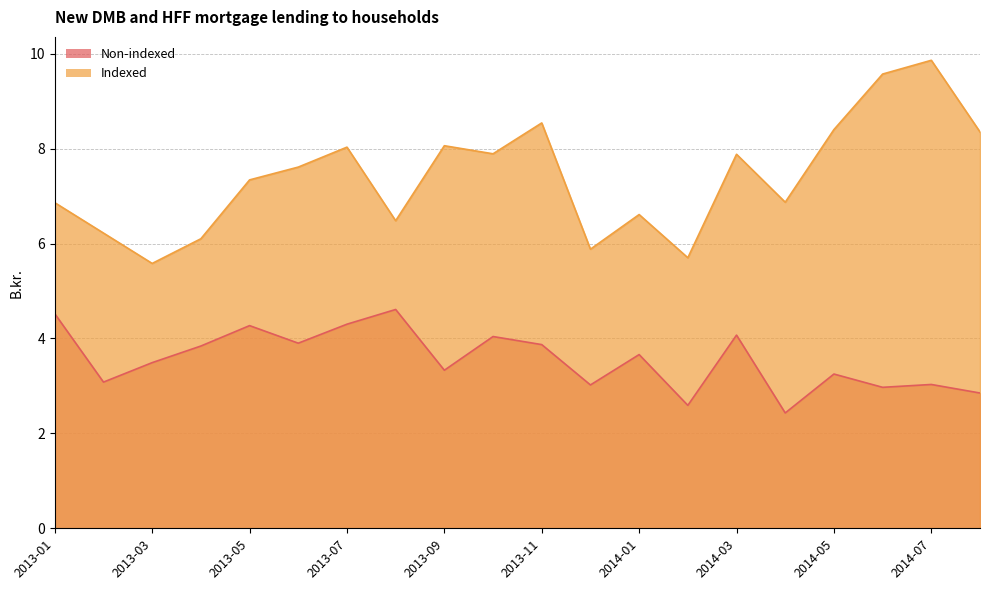

What is the greatest value displayed?

9.9